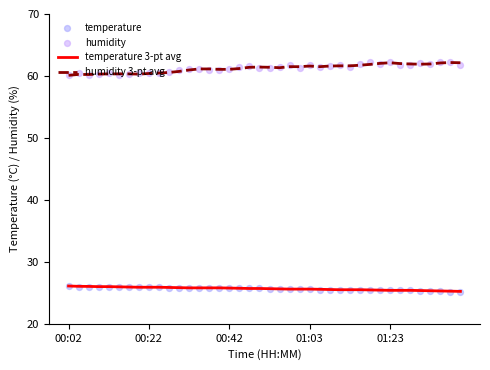

Which series has the widest spread of Y values?

humidity